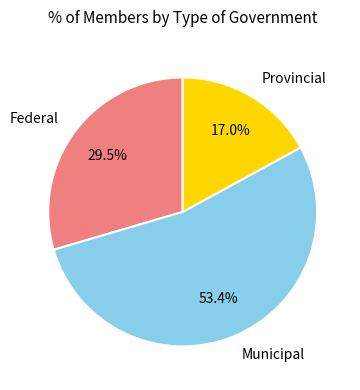

Is Municipal the majority of the pie?

Yes